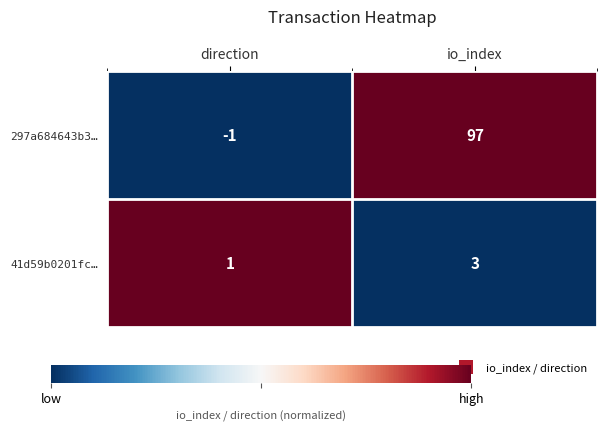

At which category is the sum across all series the highest?

io_index